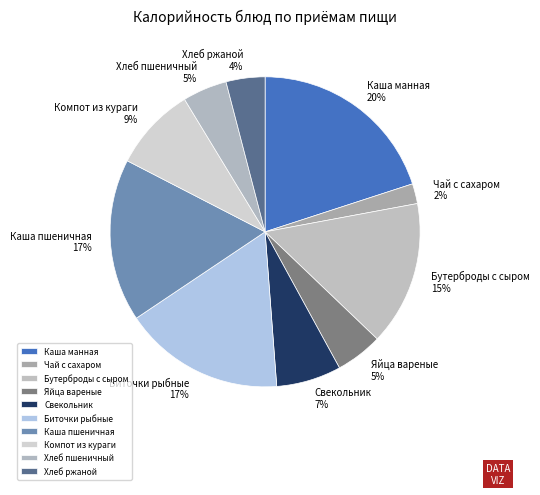

Does Каша пшеничная account for over 50% of the chart?

No